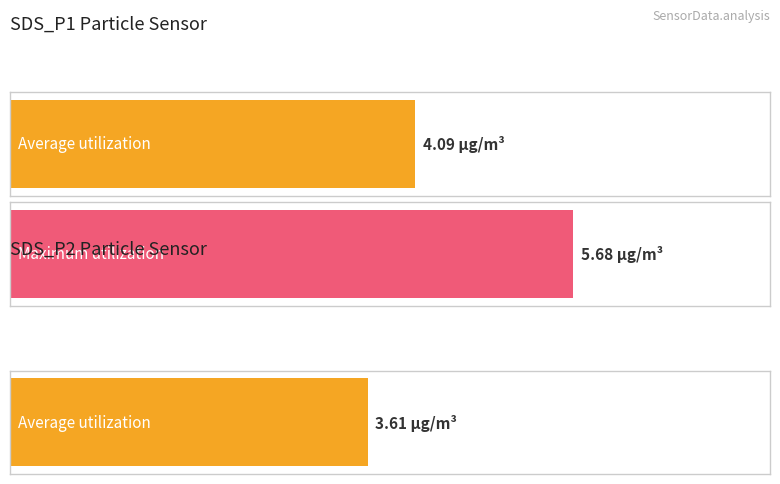

What are all the series names shown in the legend?

SDS_P1, SDS_P2